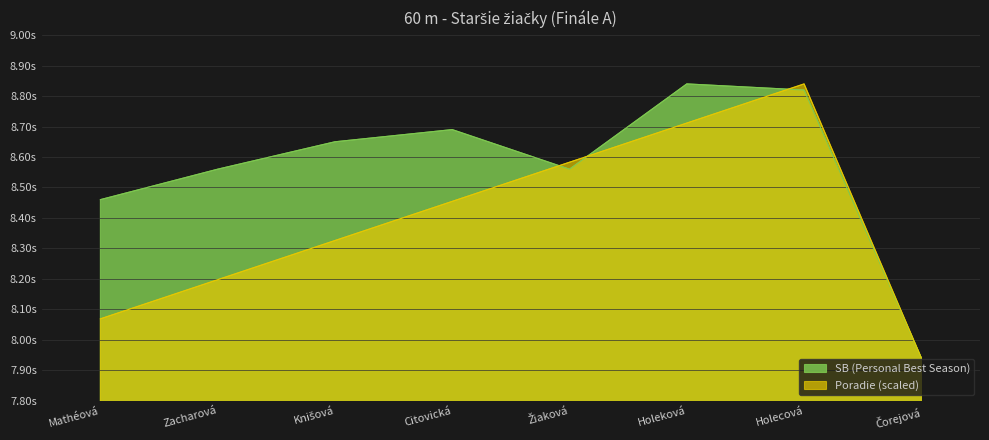

How many categories are shown in the chart?

8